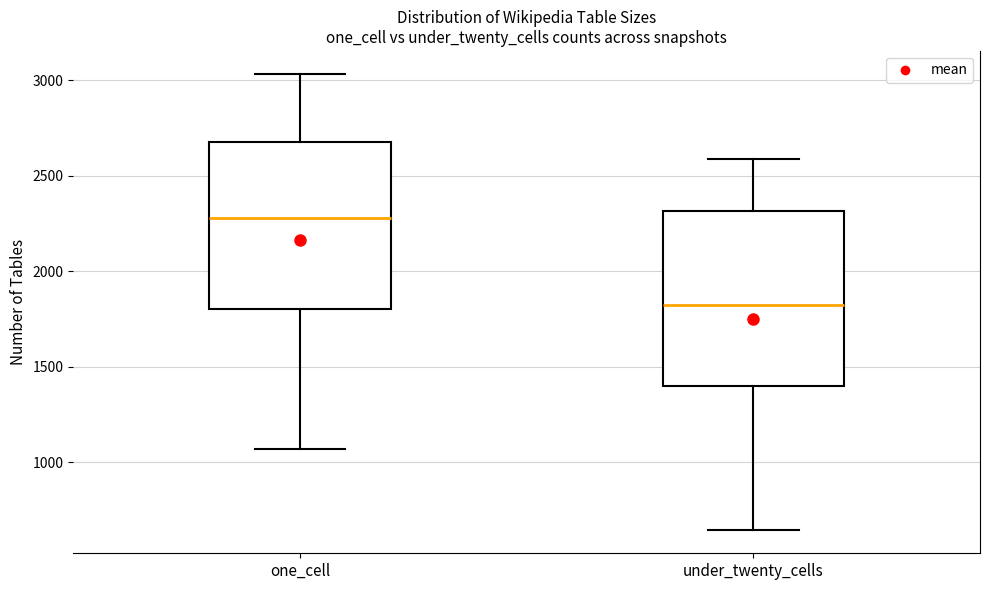

Which box's median line is the lowest?

under_twenty_cells